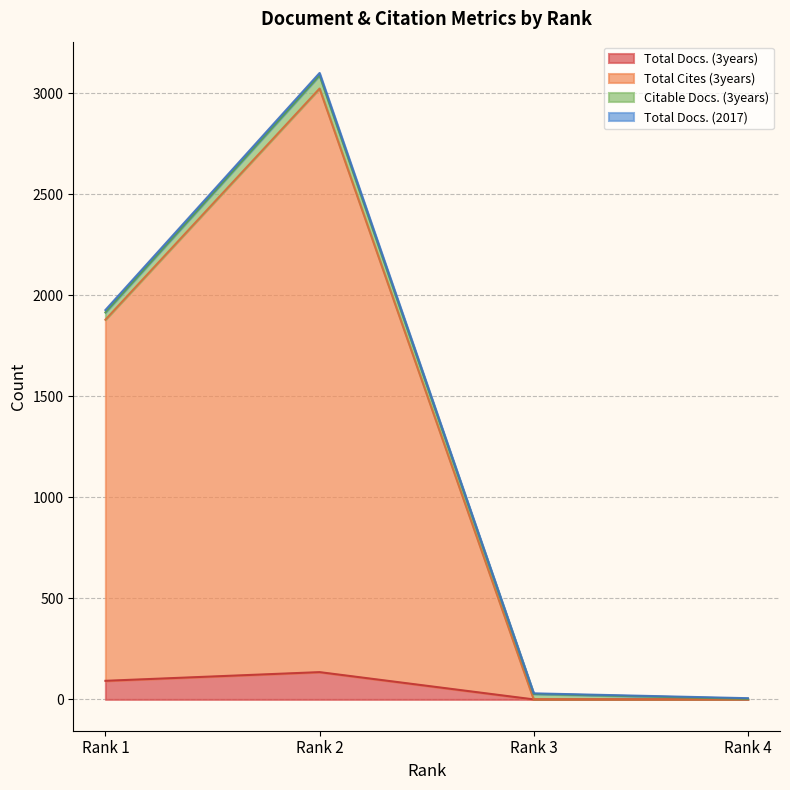

What is the difference between the maximum and minimum values in the Total Cites (3years) series?

3023